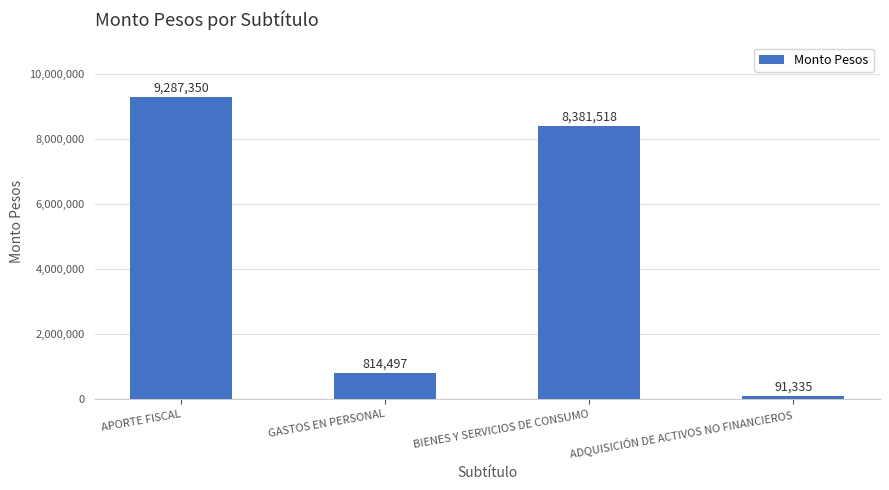

Approximately how many times larger is the value at GASTOS EN PERSONAL compared to APORTE FISCAL?

0.1